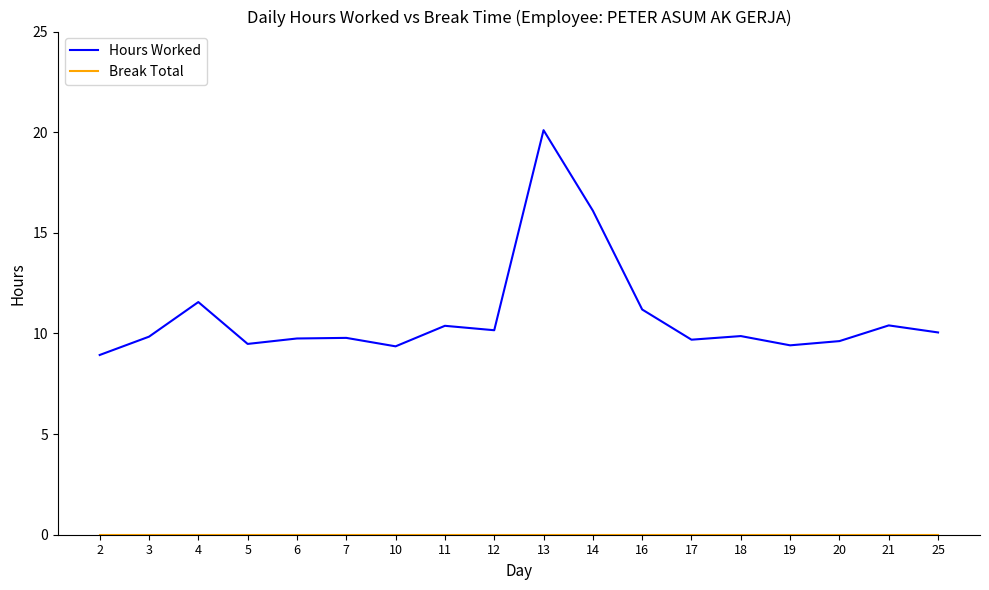

Which series has the largest range (max minus min)?

Hours Worked